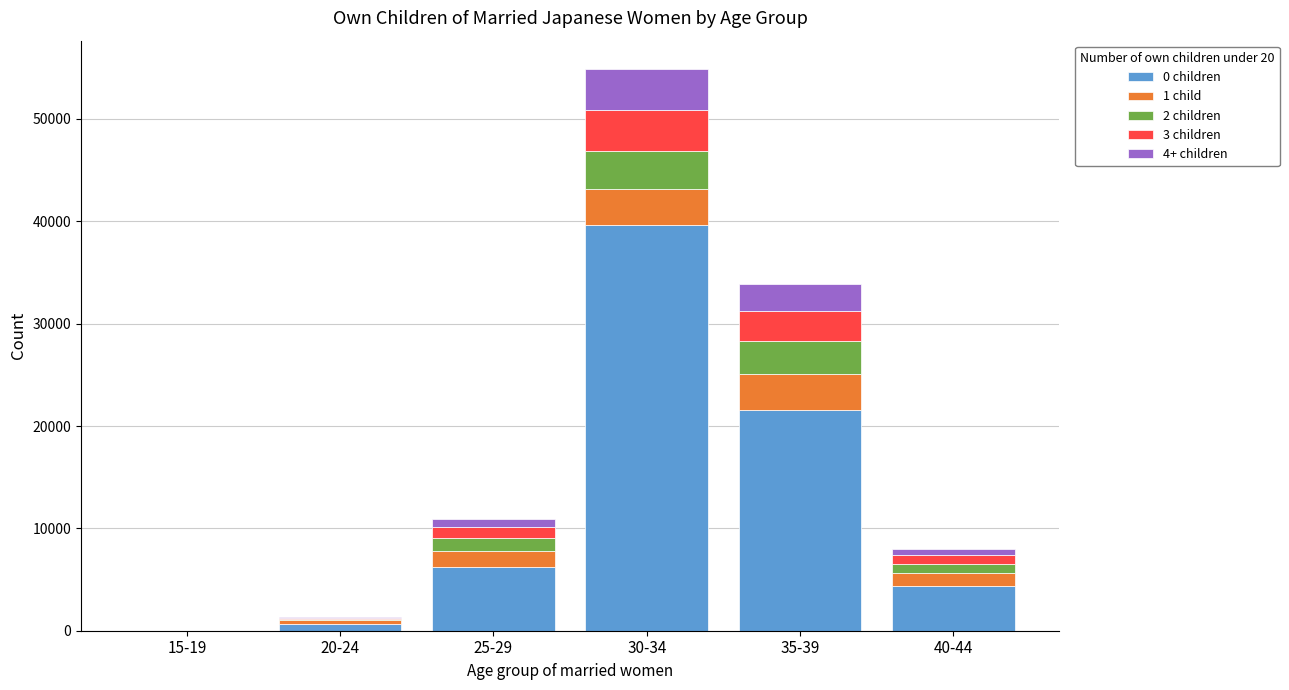

Does the chart contain stacked bars?

Yes